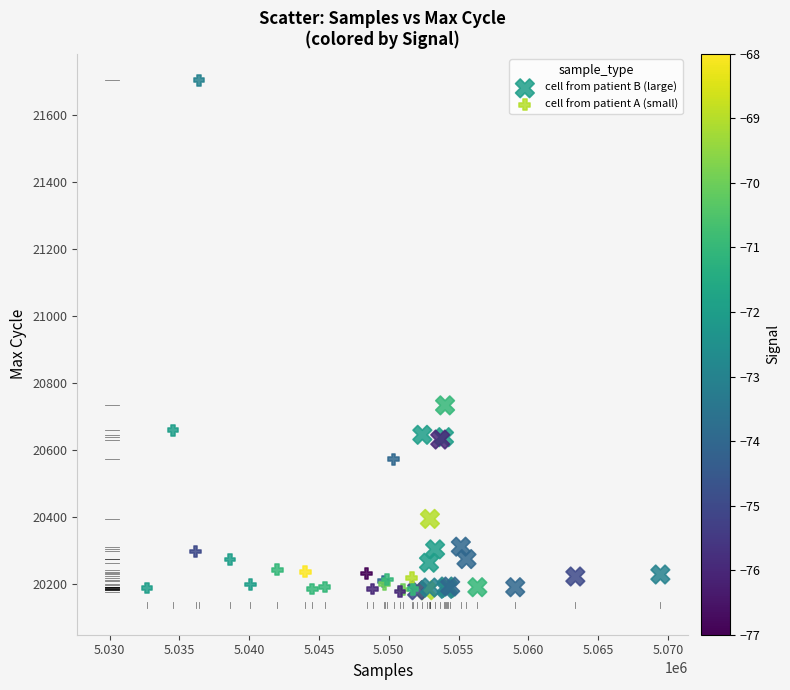

Which series has the largest Y range (max minus min)?

cell from patient A (small)